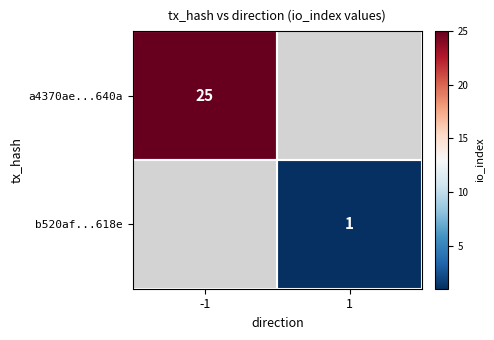

The value of a4370ae...640a at -1 is 25. True or false?

True